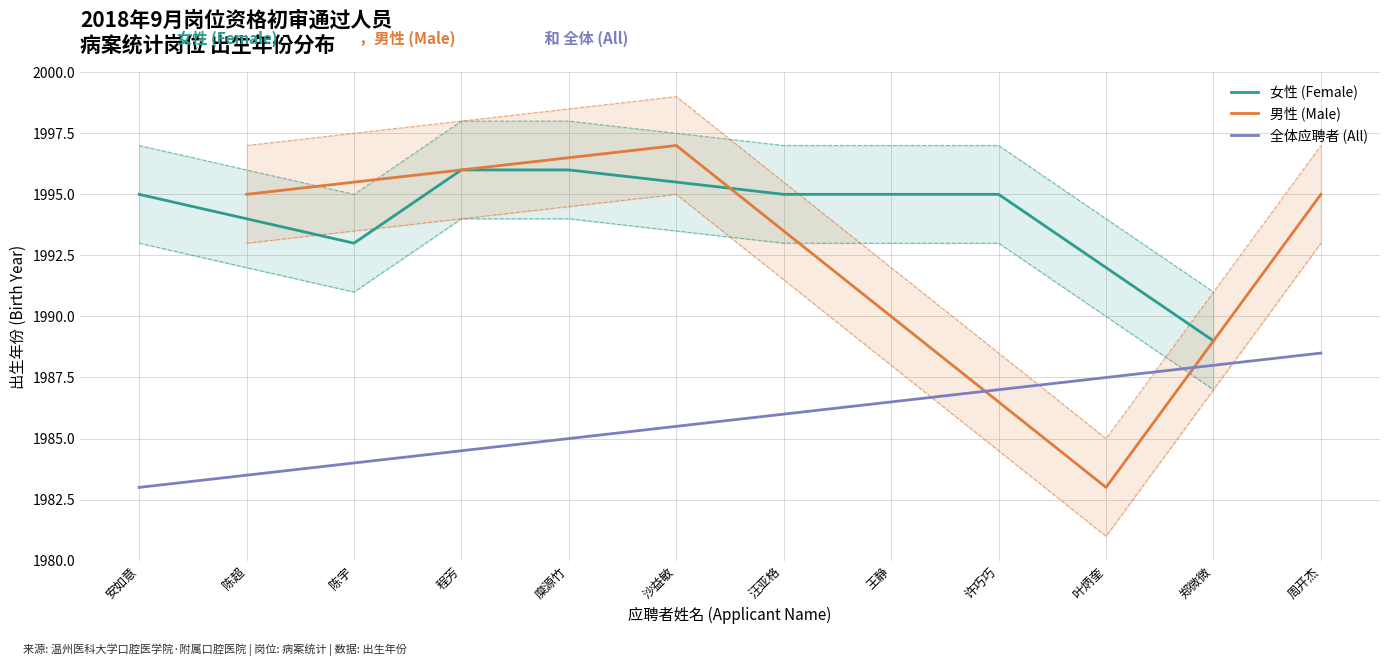

Where is 女性 (Female) nearest to the value 1992?

陈宇